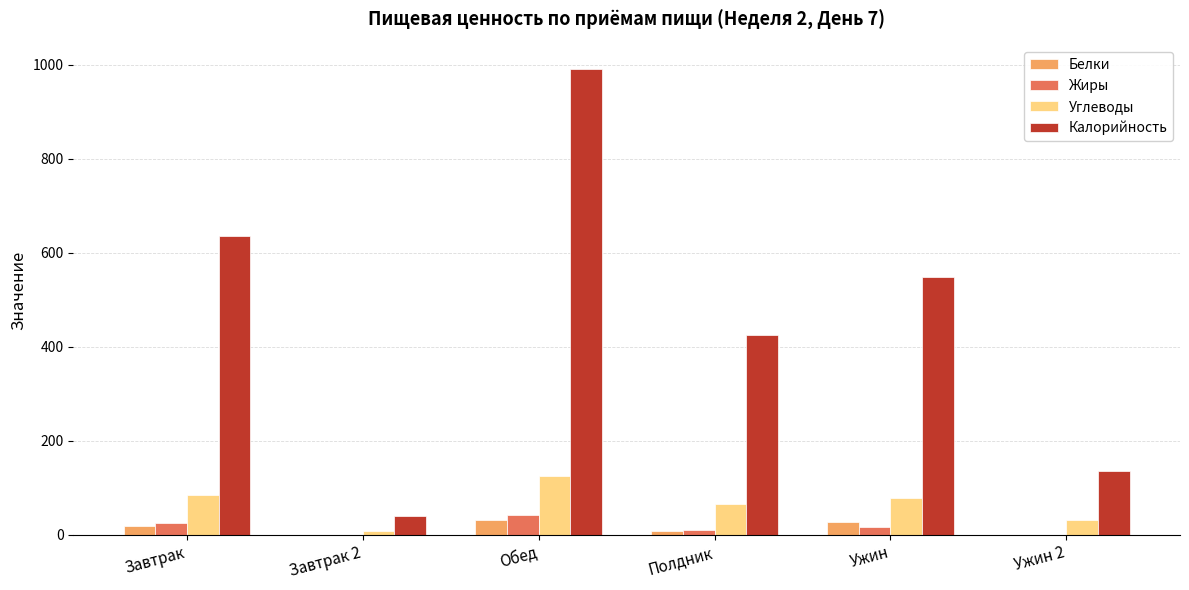

Which series has the largest total across all categories?

Калорийность